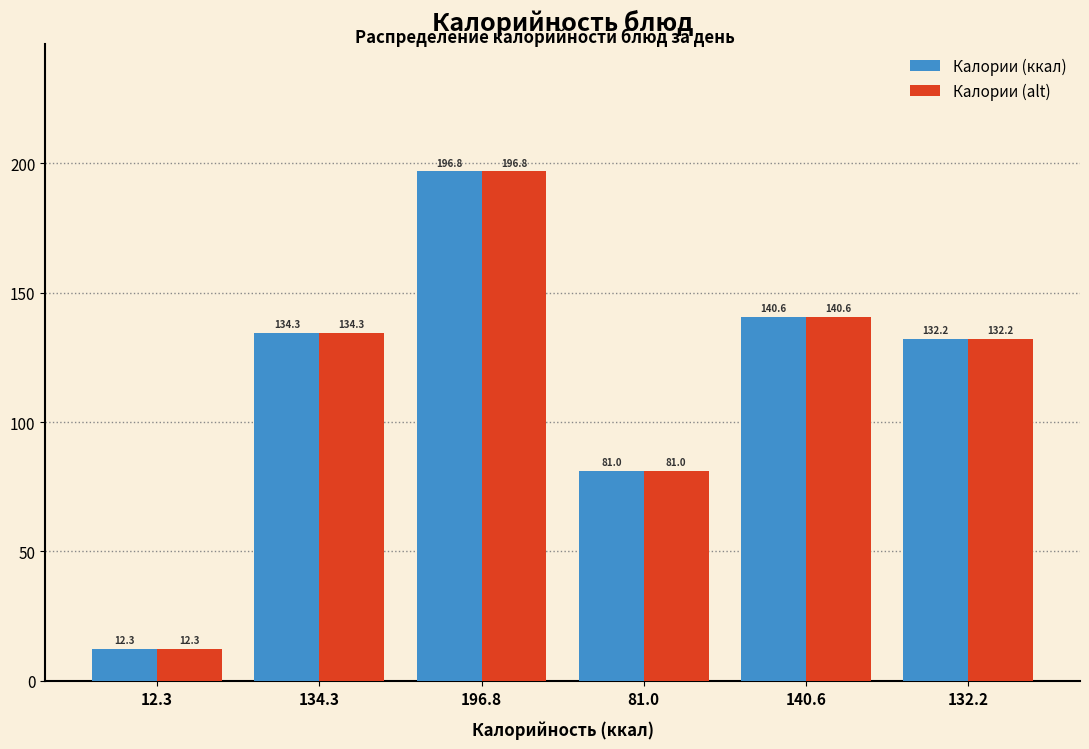

Reading left to right, list all the values displayed in this chart.

Калории (ккал): 12.3=12.3	134.3=134.3	196.8=196.8	81.0=81.0	140.6=140.6	132.2=132.2
Калории (alt): 12.3=12.3	134.3=134.3	196.8=196.8	81.0=81.0	140.6=140.6	132.2=132.2